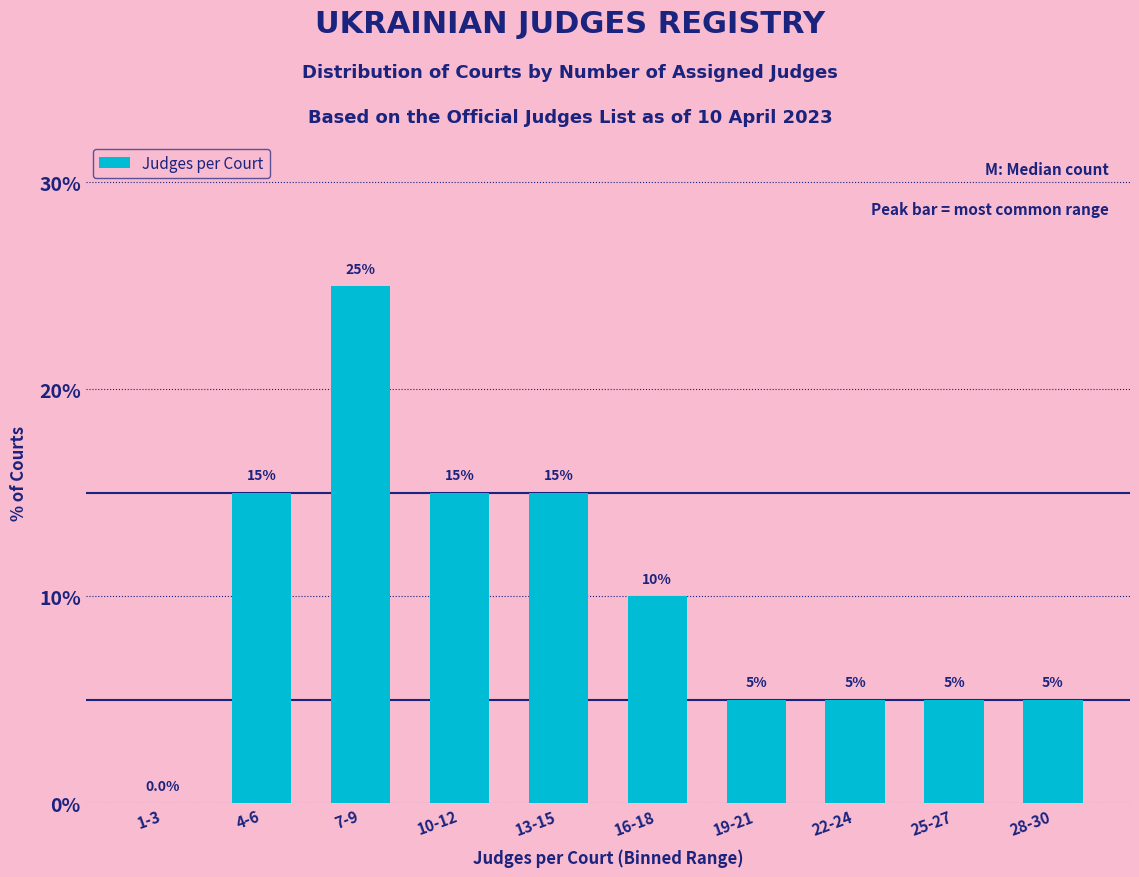

Reading left to right, extract all data points from this chart.

1-3=0	4-6=15	7-9=25	10-12=15	13-15=15	16-18=10	19-21=5	22-24=5	25-27=5	28-30=5